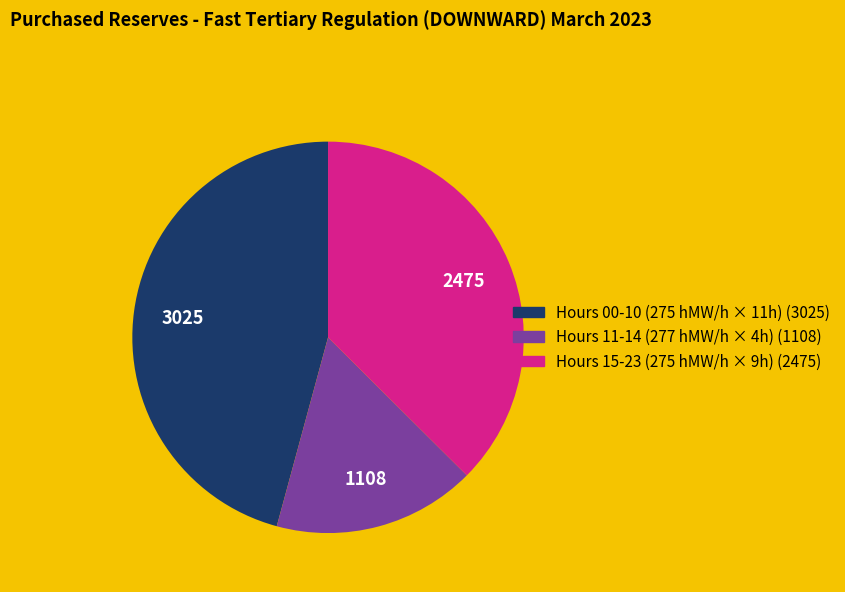

Is there any slice that represents more than half of the pie?

No